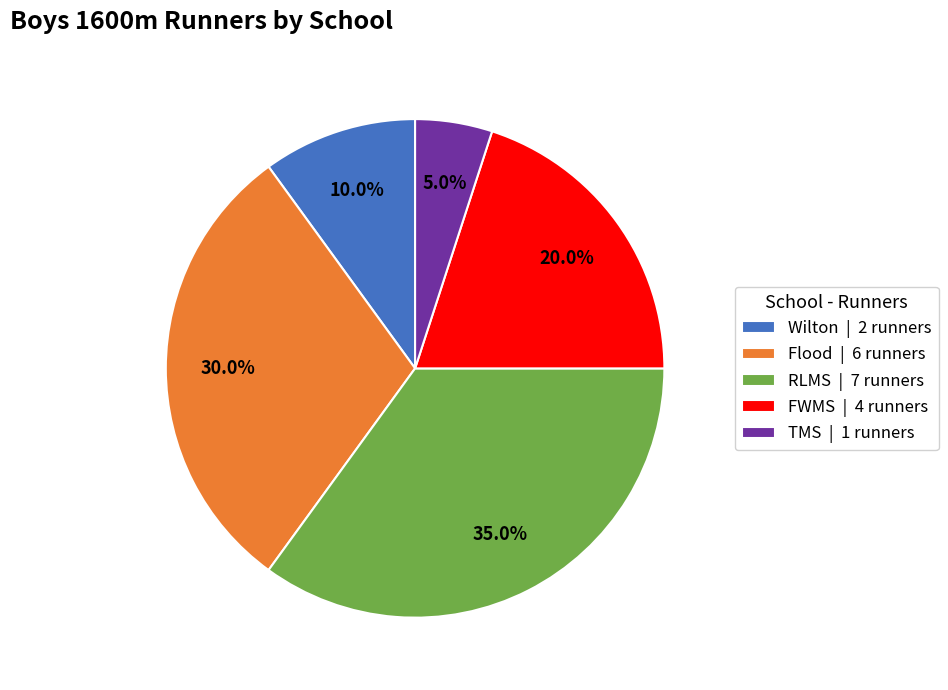

Between Wilton | 2 runners and FWMS | 4 runners, which is larger?

FWMS | 4 runners